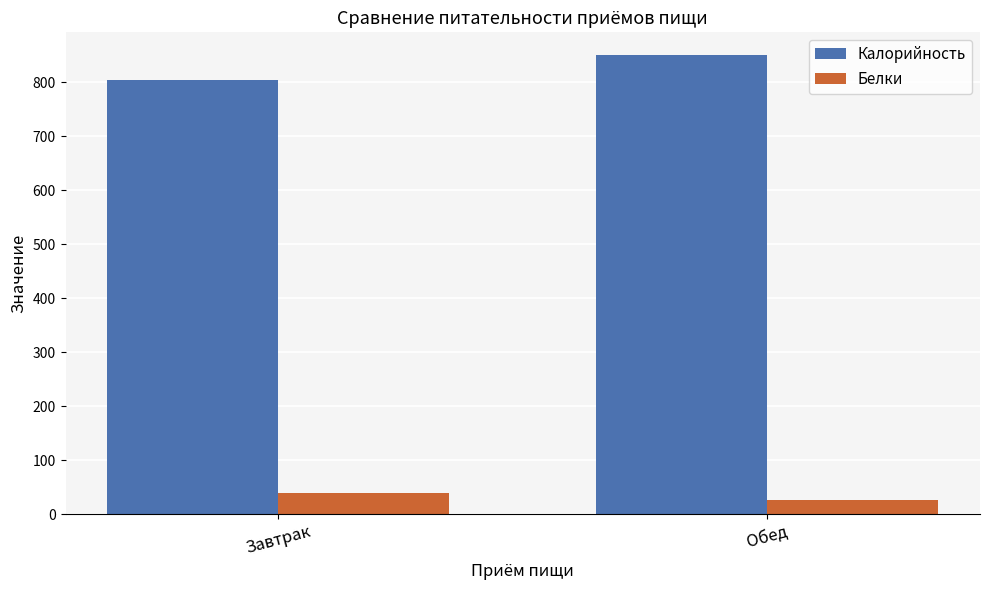

Where does the Белки series first go above 38?

Завтрак